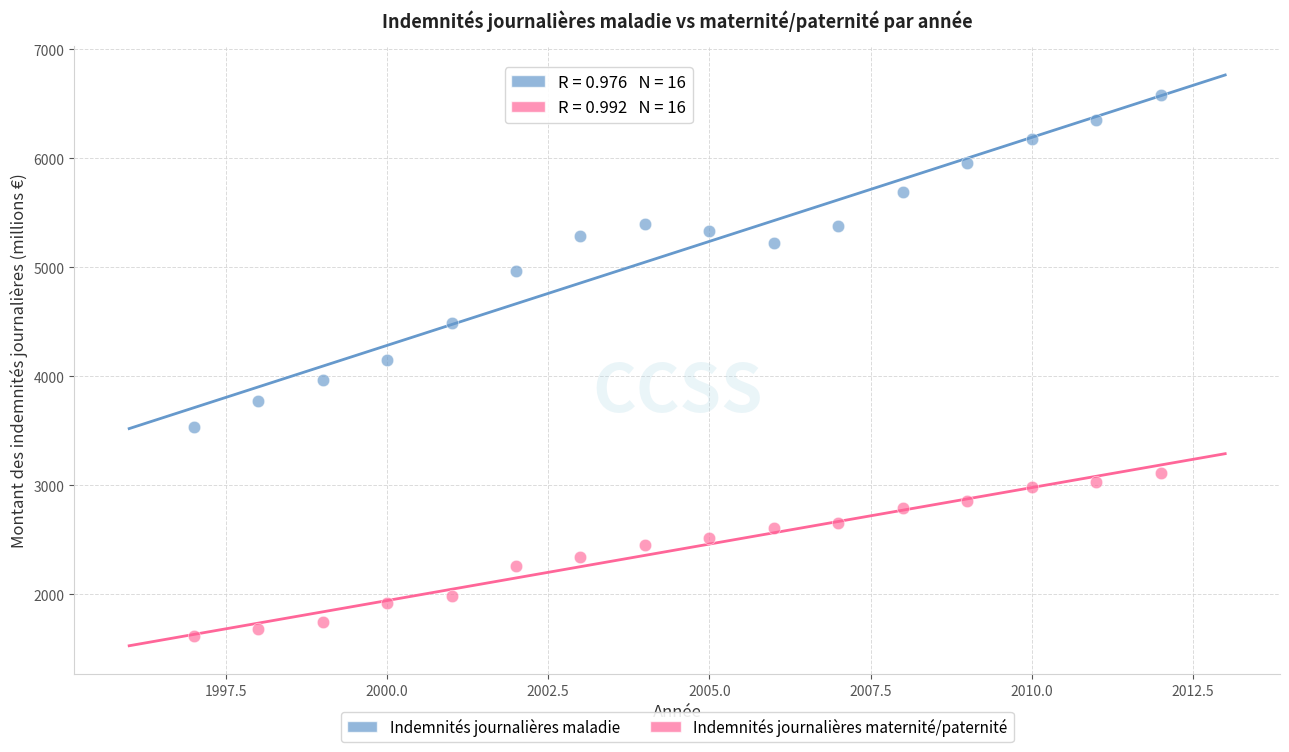

Which series reaches the minimum Y coordinate?

Indemnités journalières maternité/paternité